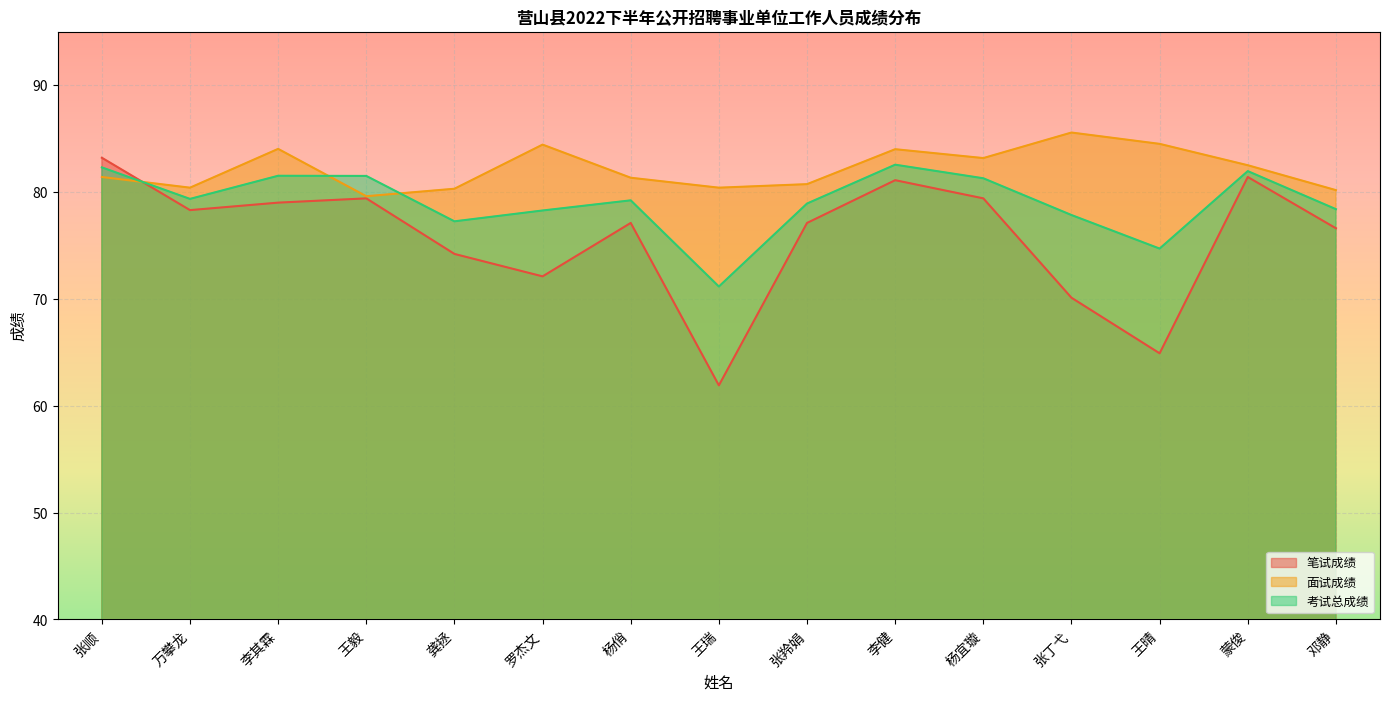

In 笔试成绩, how many points are lower than both neighbors (excluding endpoints)?

4